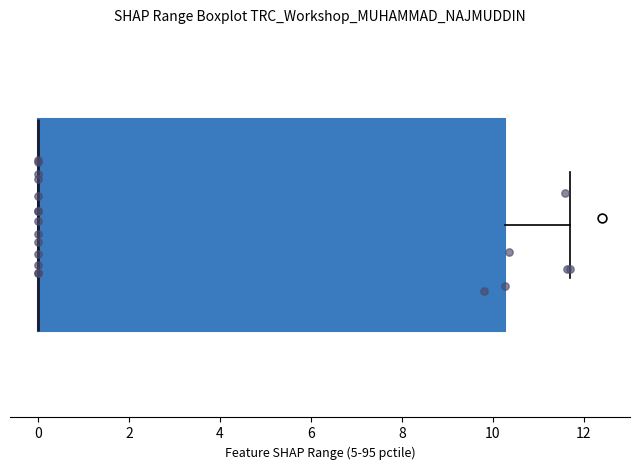

Read this box plot against the x-axis: the position of the median line, the range covered by the box, and the ends of both whiskers. The values are not printed on the chart, so give them approximately, as read against the axis.

median 0.0 (drawn on the box's left edge), box 0.0 to 10.2, whiskers 0.0 to 11.8